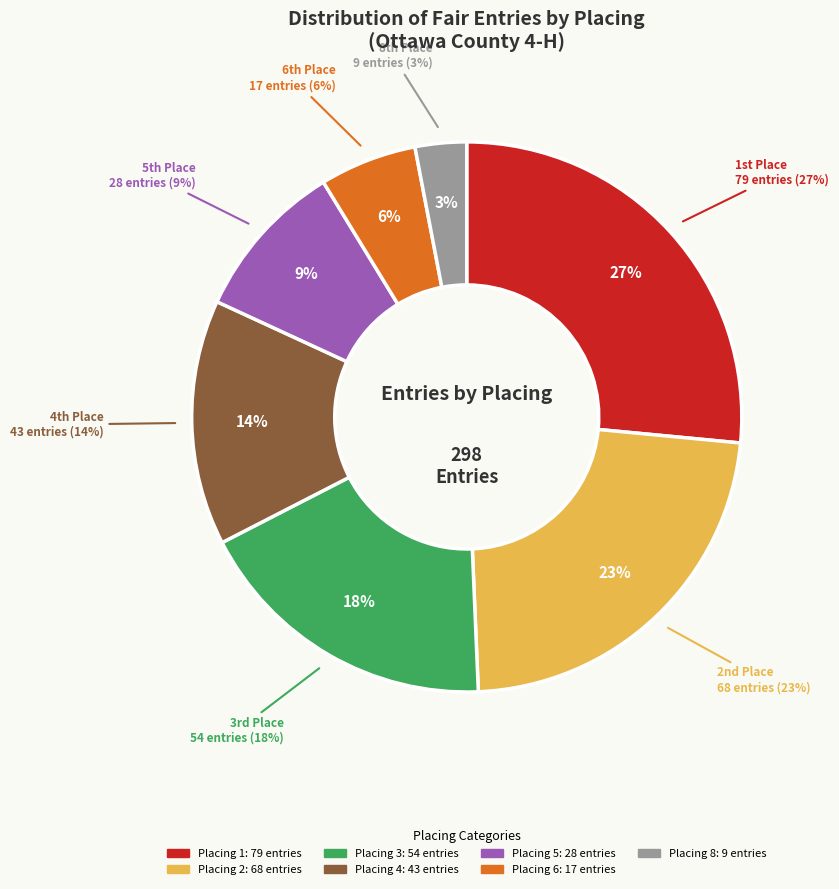

Rank the categories by value from lowest to highest.

8, 6, 5, 4, 3, 2, 1